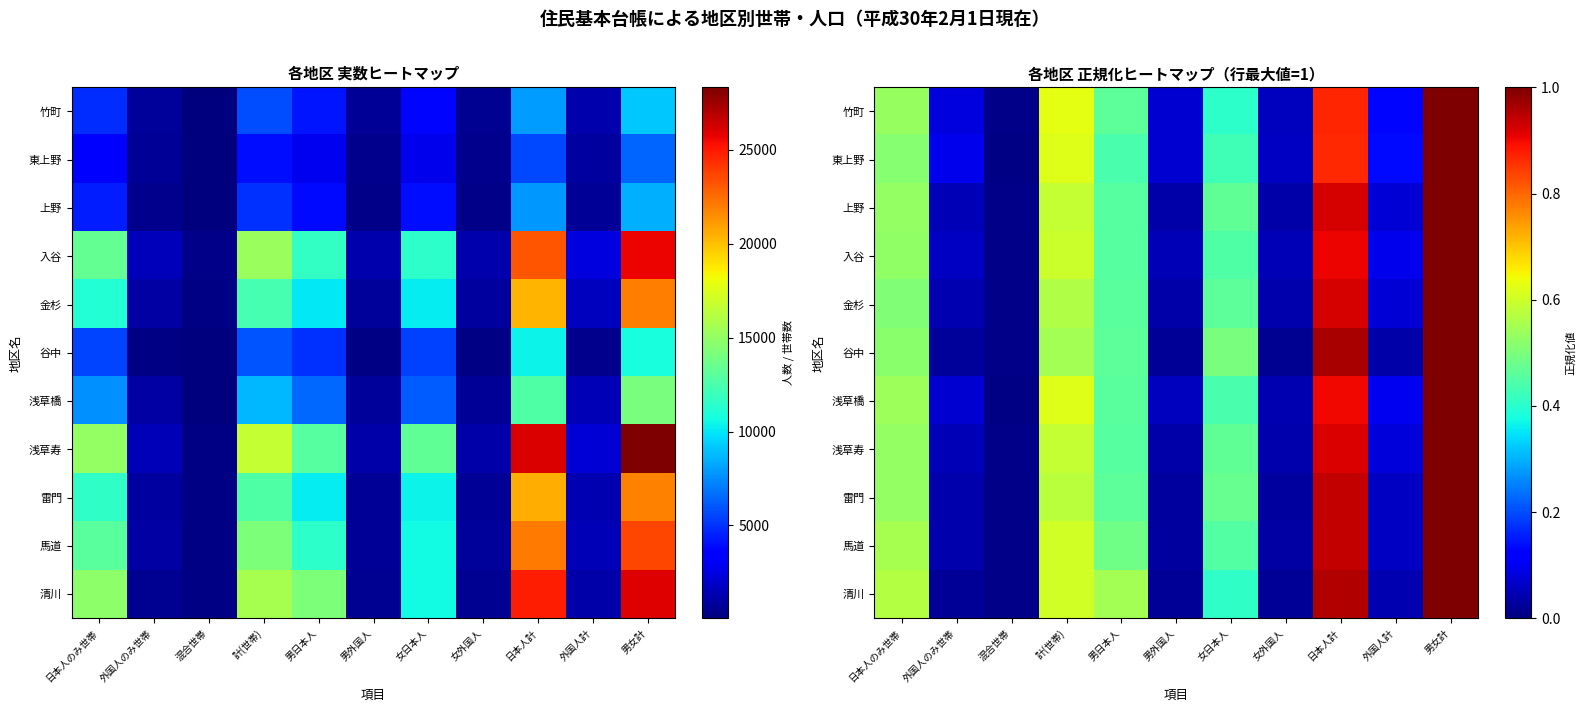

What is the average value of the 清川 series?

0.4